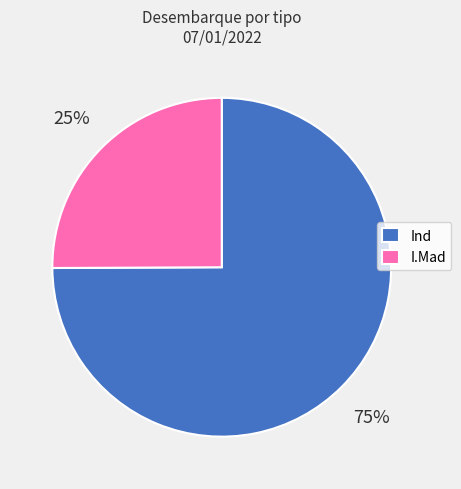

Between Ind and I.Mad, which is larger?

Ind